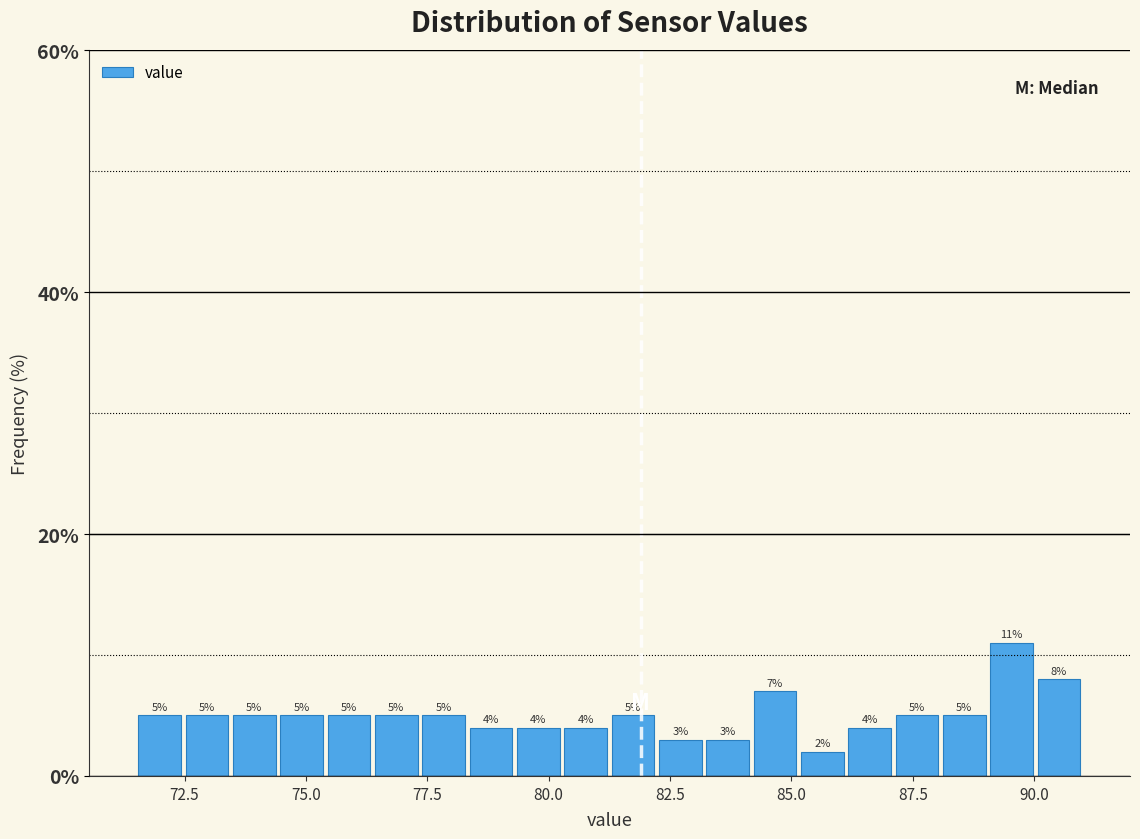

Read against the x-axis, roughly where is the centre of the tallest bar?

89.5